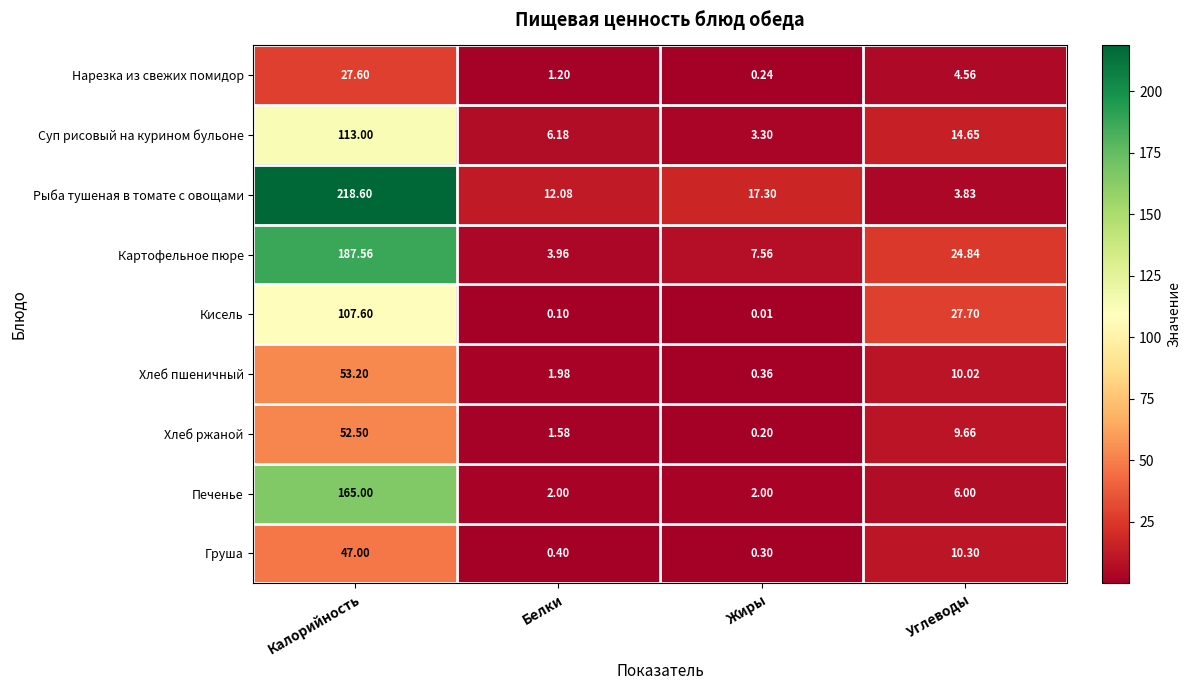

Which series has the largest range (max minus min)?

Рыба тушеная в томате с овощами